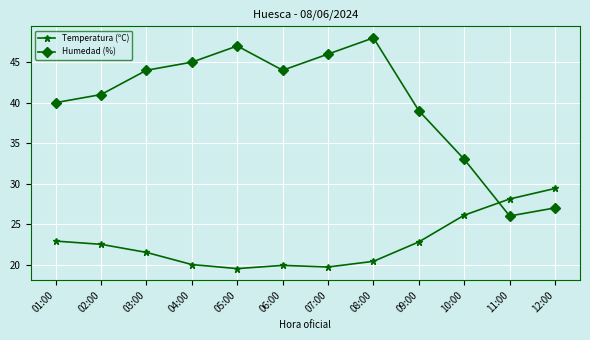

How many values in the Temperatura (ºC) series are below 22?

6